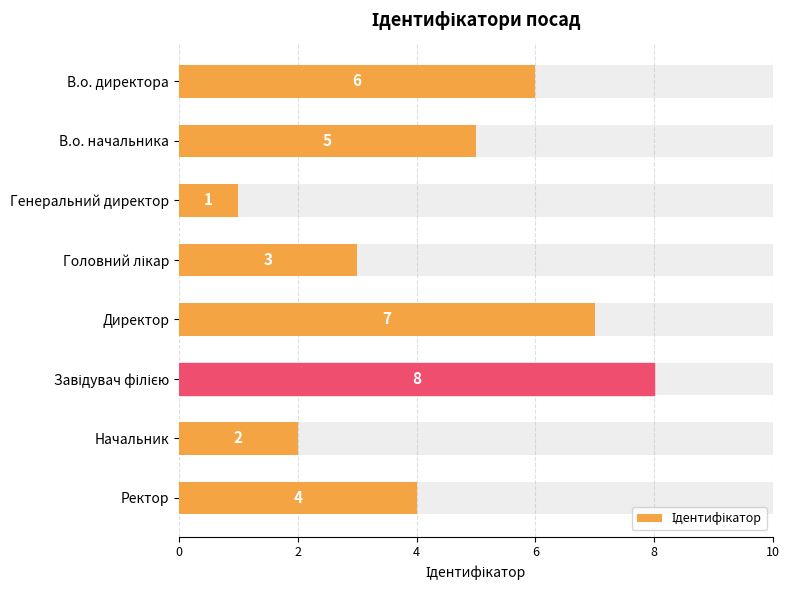

What is the value of the 2nd bar from the left?

5